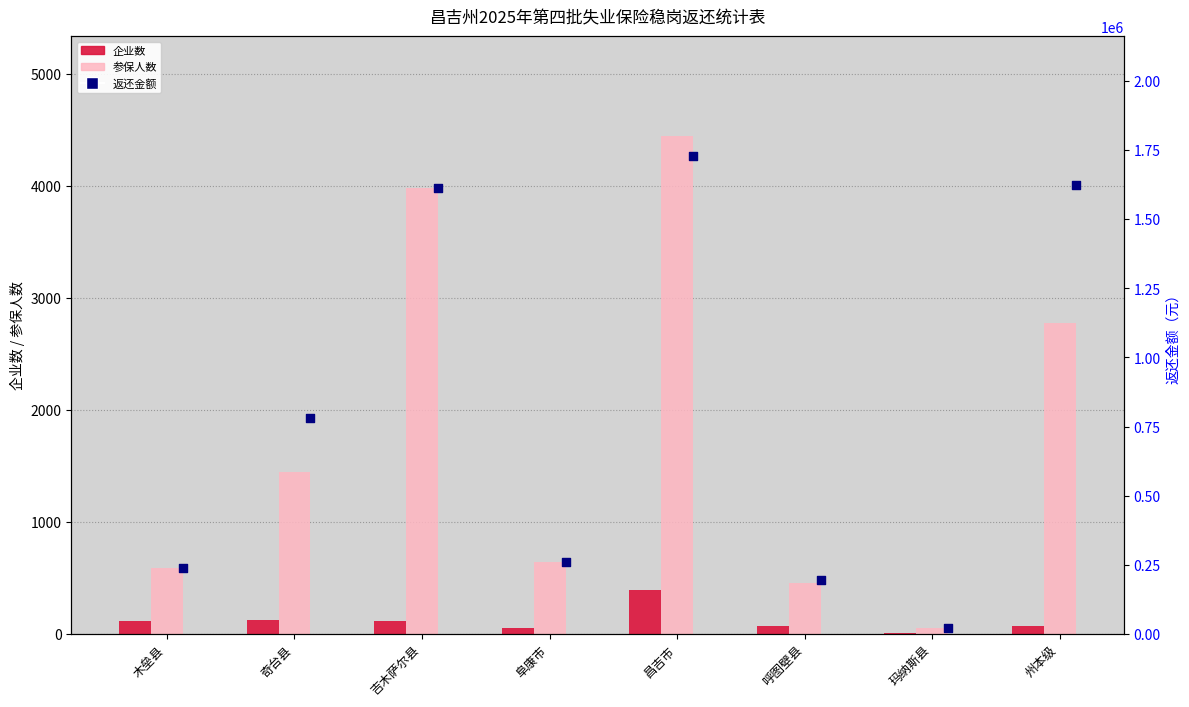

What are all the series names shown in the legend?

企业数, 参保人数, 返还金额